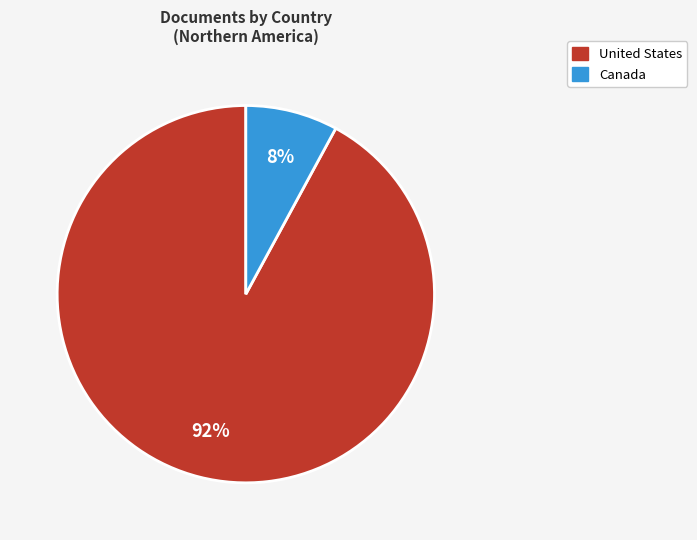

To the nearest percent, what percentage of the pie is Canada?

8%